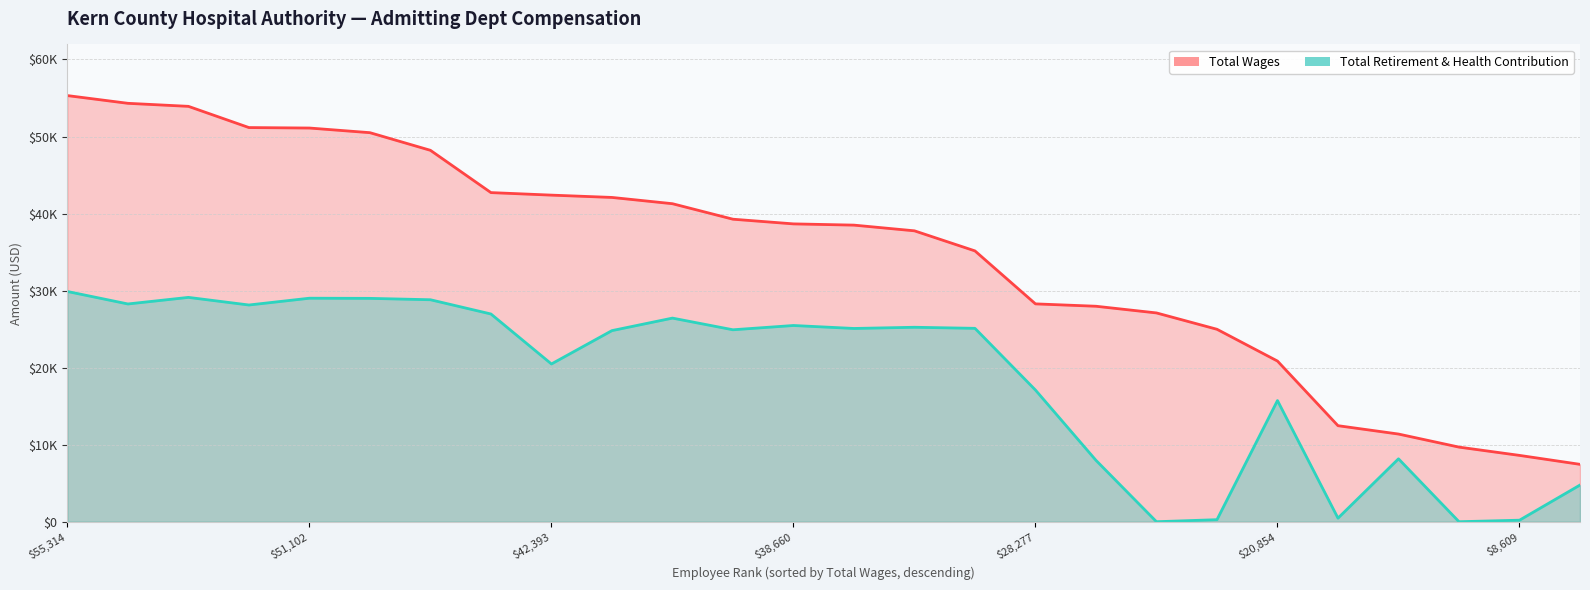

In Total Retirement & Health Contribution, how many points are lower than both neighbors (excluding endpoints)?

8